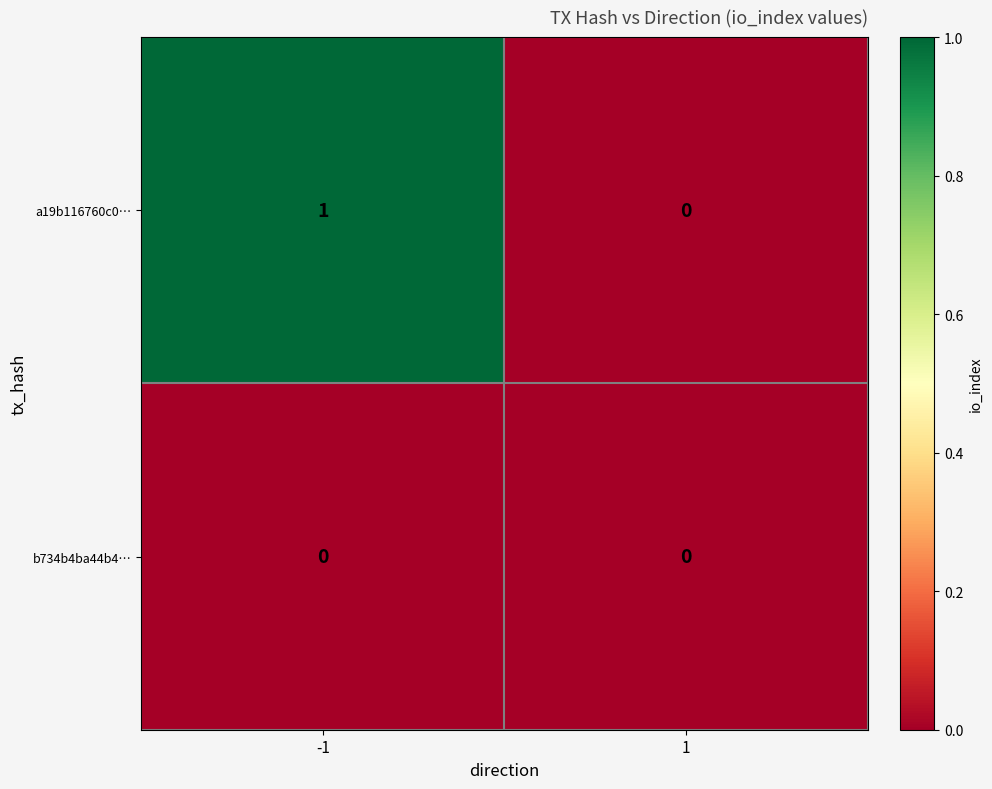

Rank the series at -1 from highest to lowest value.

a19b116760c0…, b734b4ba44b4…